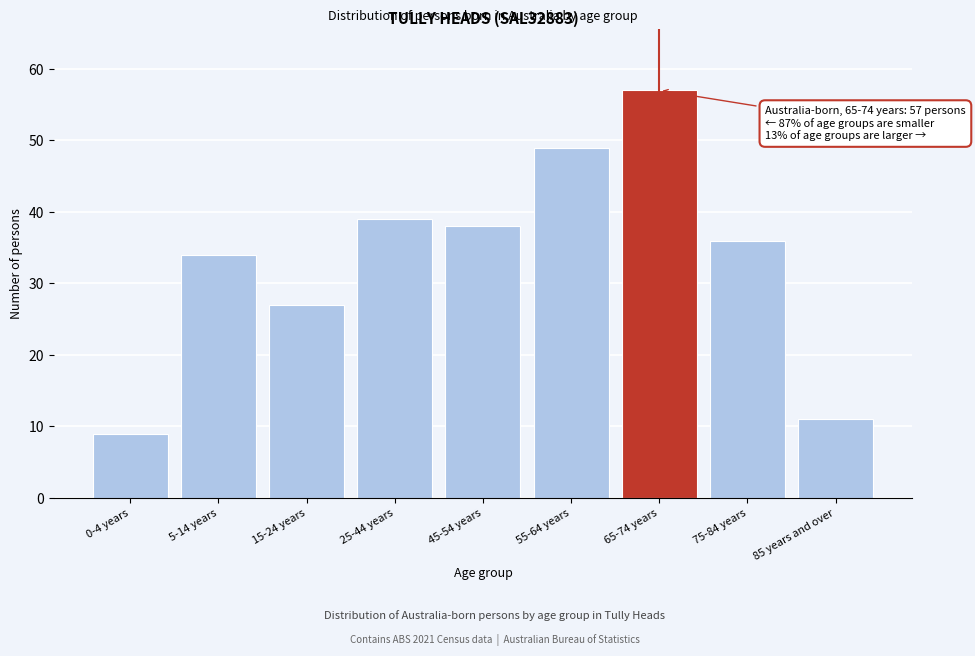

Reading left to right, extract all data points from this chart.

9	34	27	39	38	49	57	36	11